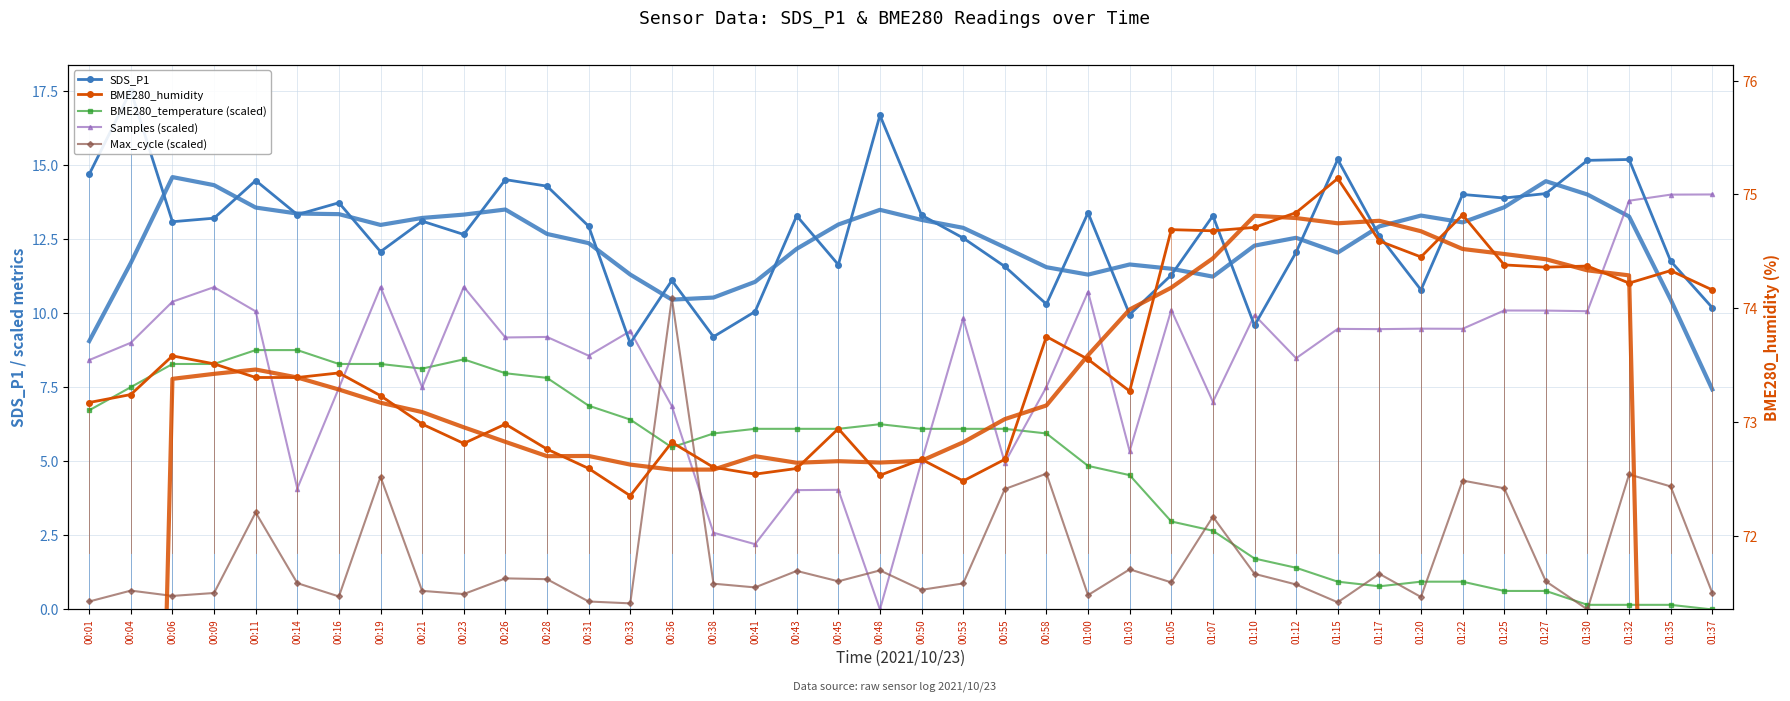

Which series has the largest total across all categories?

BME280_humidity